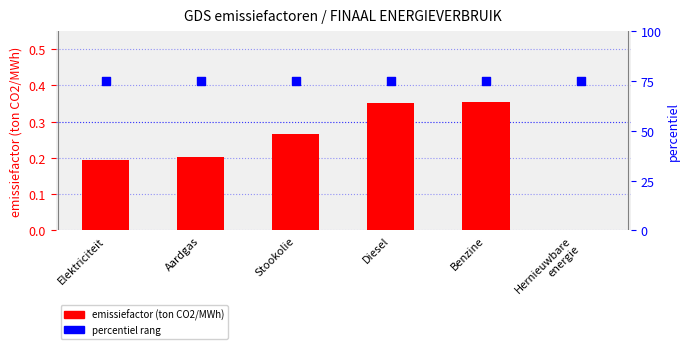

What is the total value across all series at Elektriciteit?

75.2